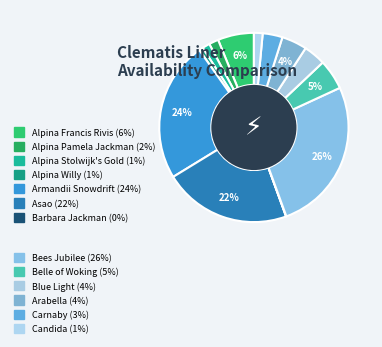

How many slices are in this pie chart?

13